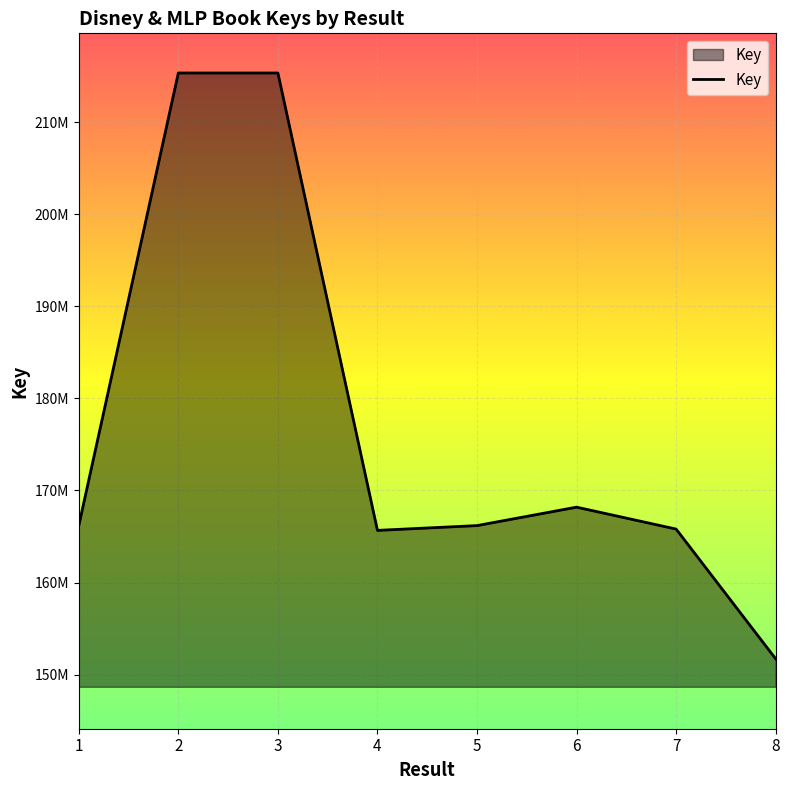

What is the sum of the values at 5 and 2?

381522608